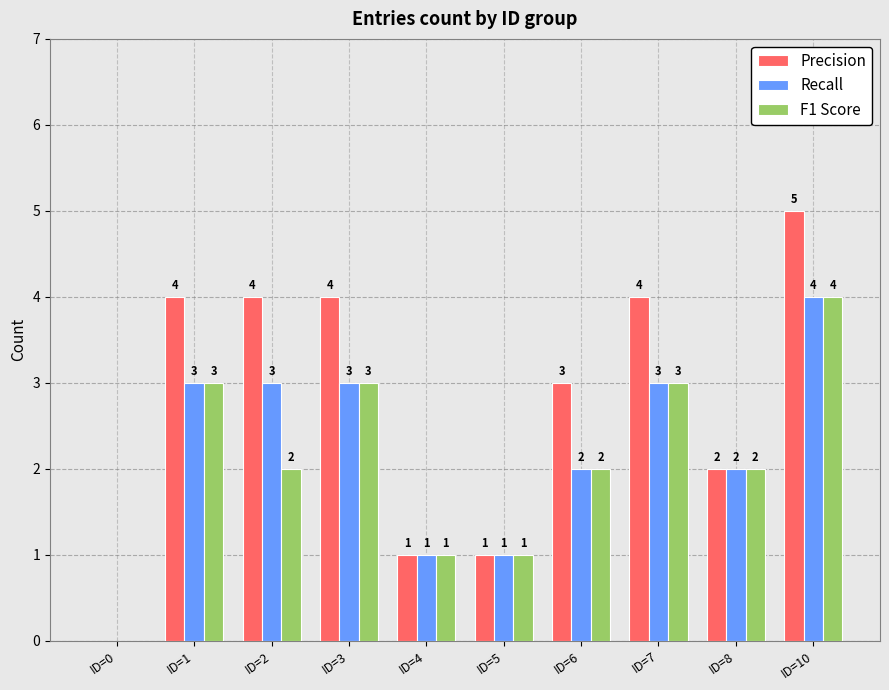

At which category is the sum across all series the highest?

ID=10